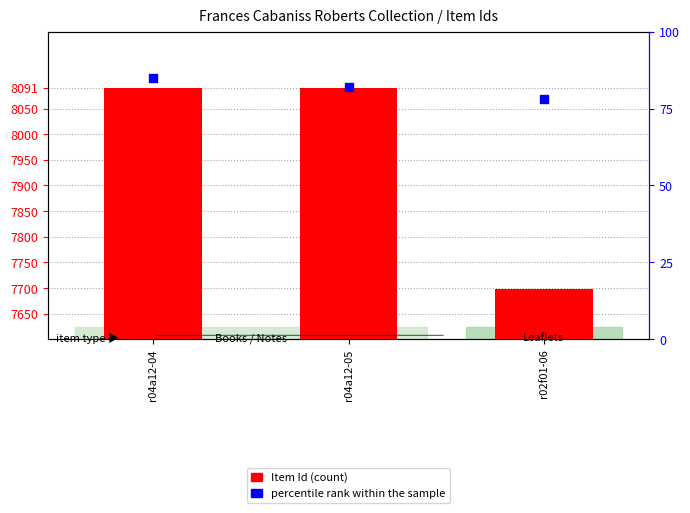

Which series has the largest total across all categories?

Item Id